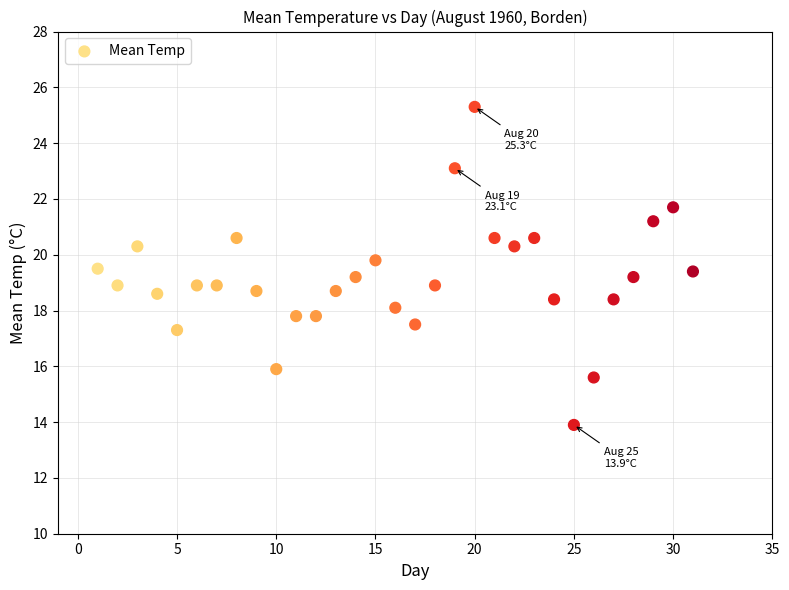

What is the range of X values (max minus min)?

30.0